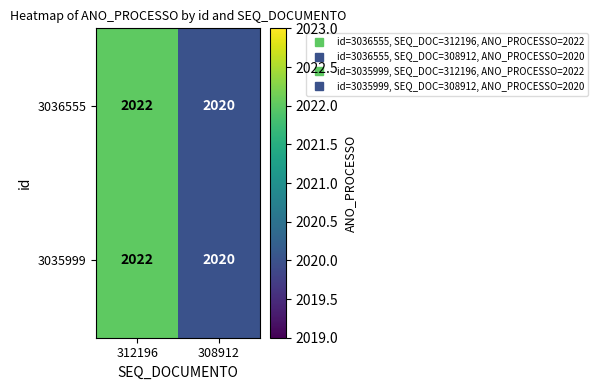

The 3035999 series shows 2022 at 312196. True or false?

True